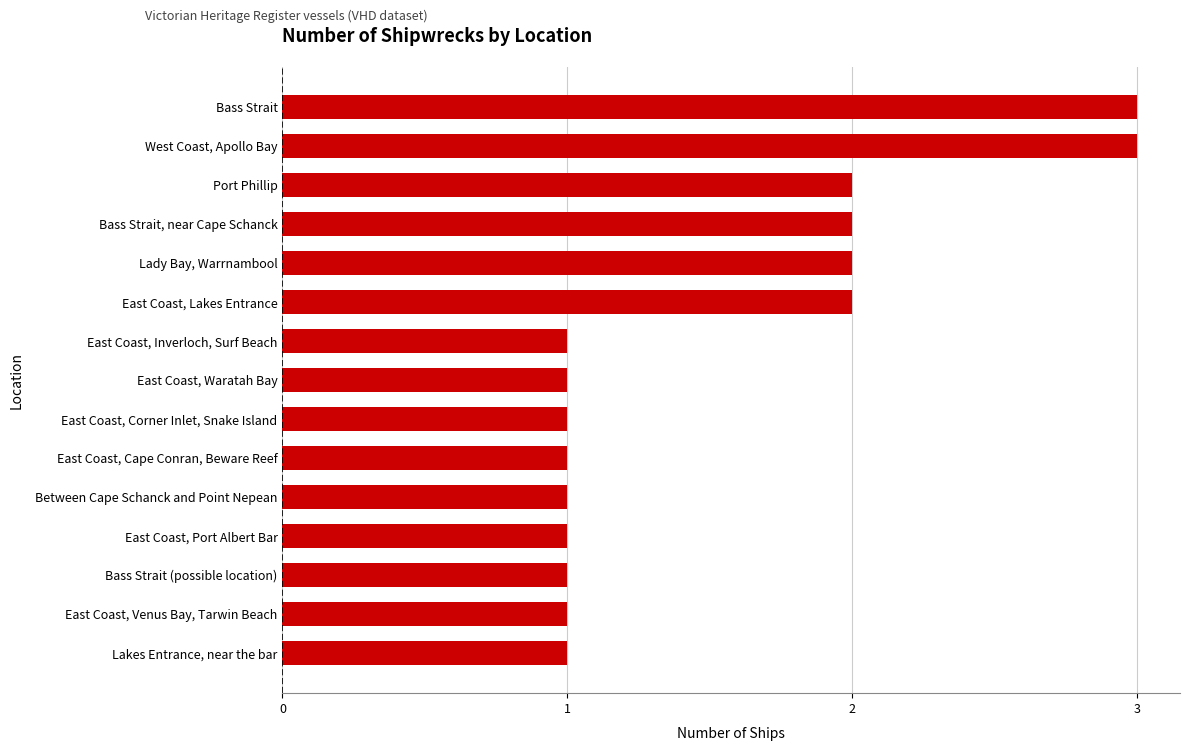

What is the change in value from East Coast, Cape Conran, Beware Reef to West Coast, Apollo Bay?

+2